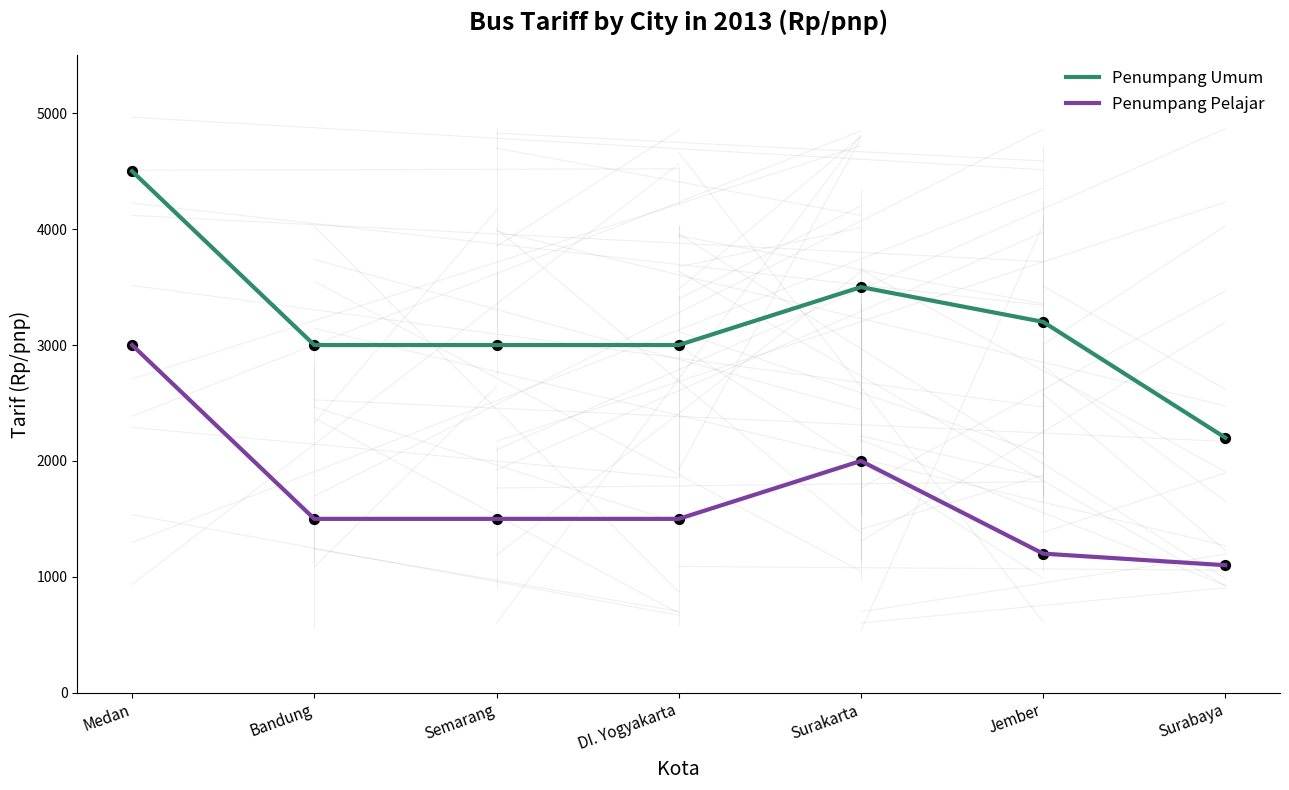

What are all the series names shown in the legend?

Penumpang Umum, Penumpang Pelajar